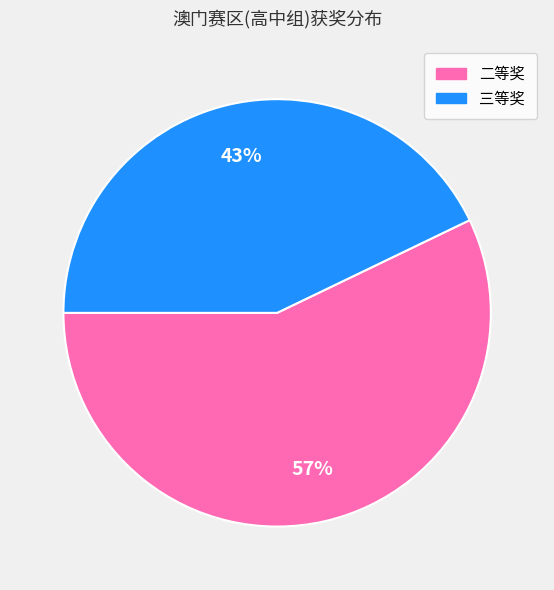

To the nearest percent, what is the combined percentage of 二等奖 and 三等奖?

100%